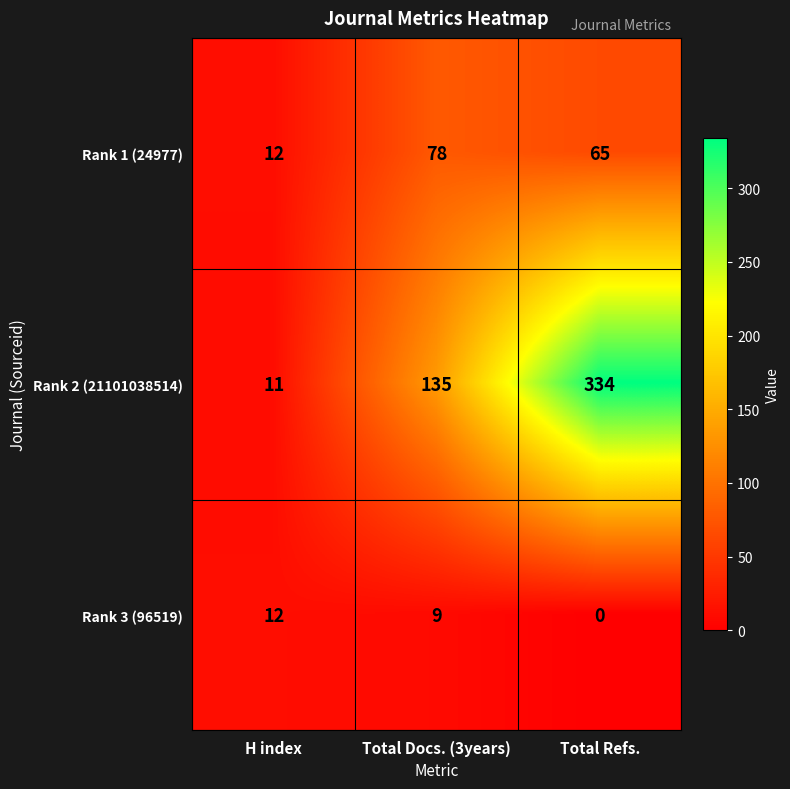

What is the spread (max minus min) of values at Total Docs. (3years)?

126